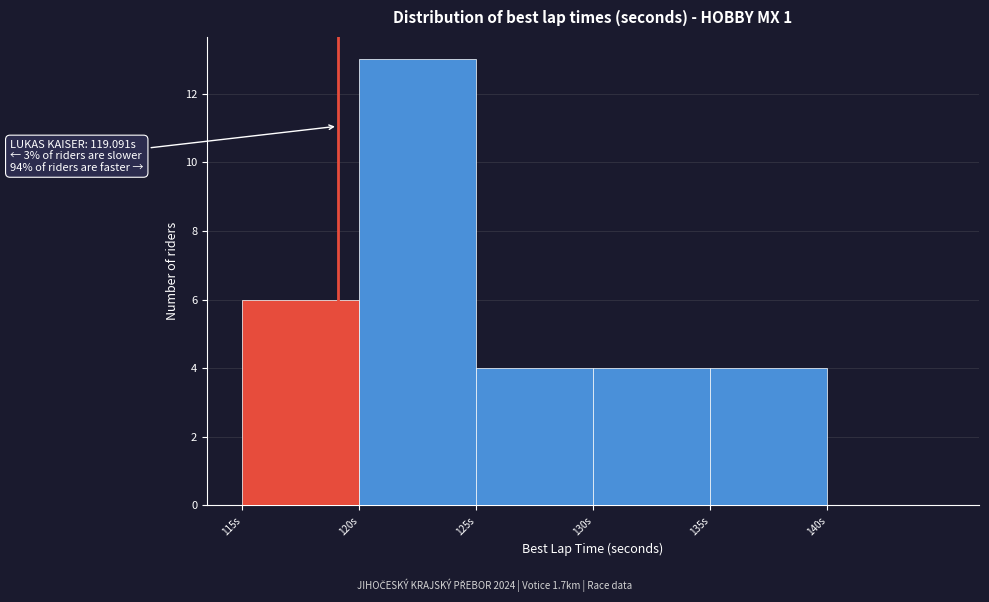

Over which range of the x-axis is the bar tallest?

120 to 125